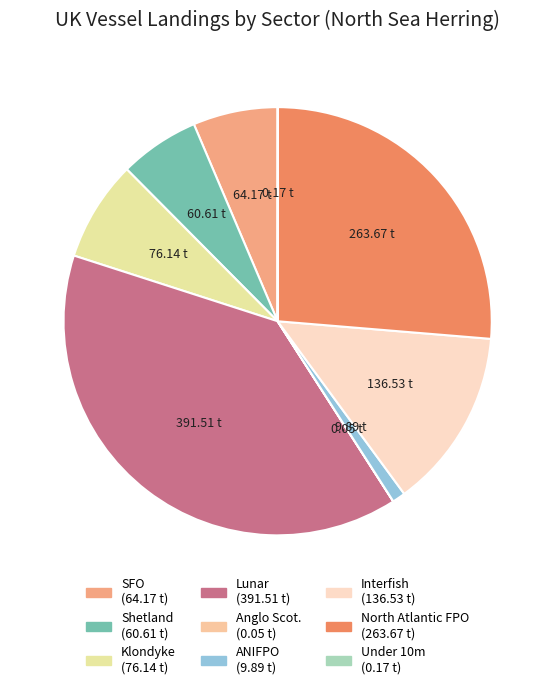

What percentage do ANIFPO and Shetland together represent?

7.0%